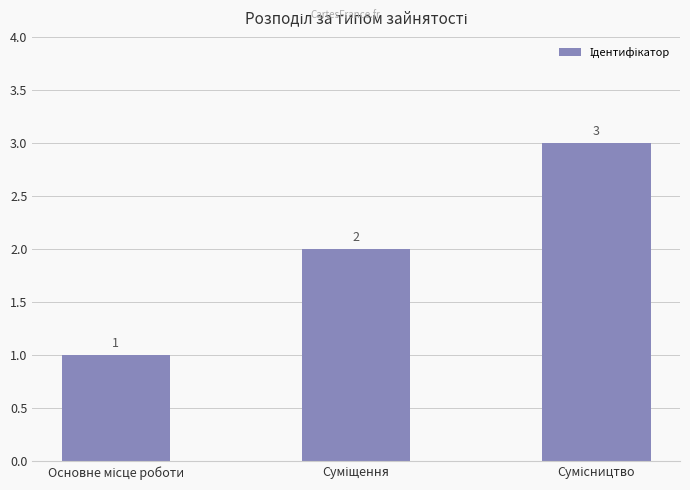

Reading right to left, transcribe all the data shown in this chart.

3	2	1